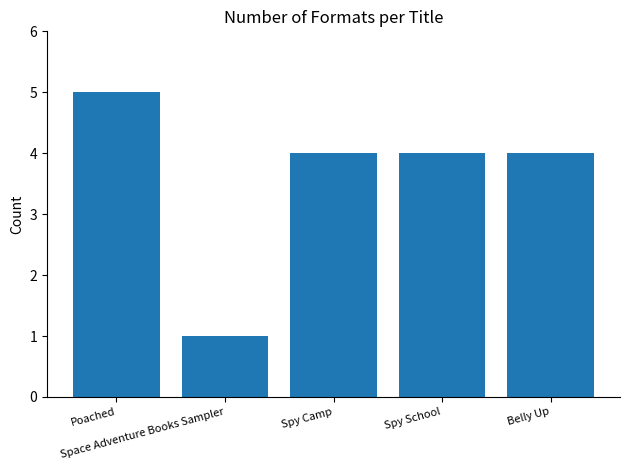

At which category does the chart reach its peak across all series?

Poached